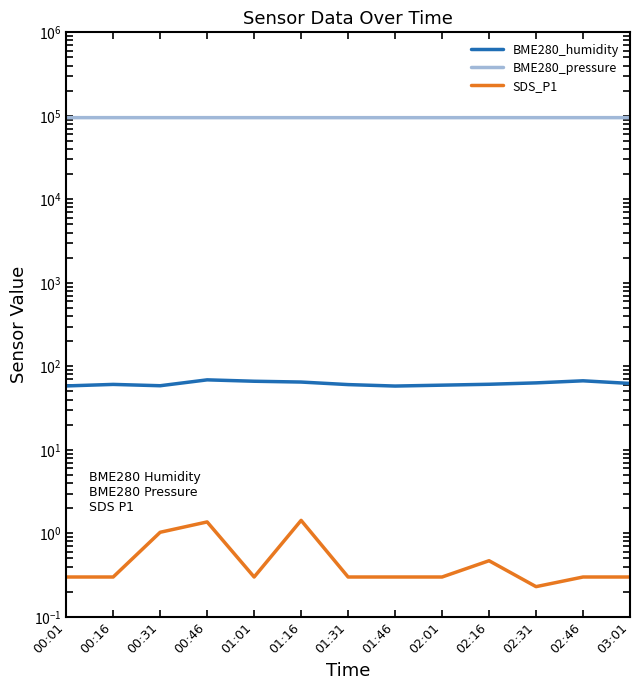

At which category does the chart reach its minimum across all series?

02:31